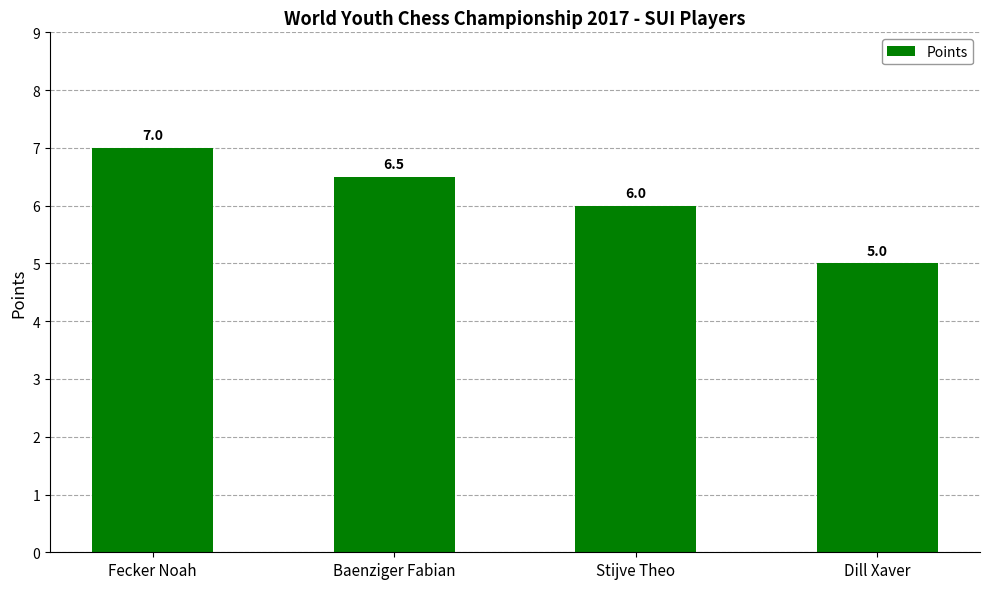

Reading right to left, transcribe all the data shown in this chart.

Dill Xaver=5.0	Stijve Theo=6.0	Baenziger Fabian=6.5	Fecker Noah=7.0